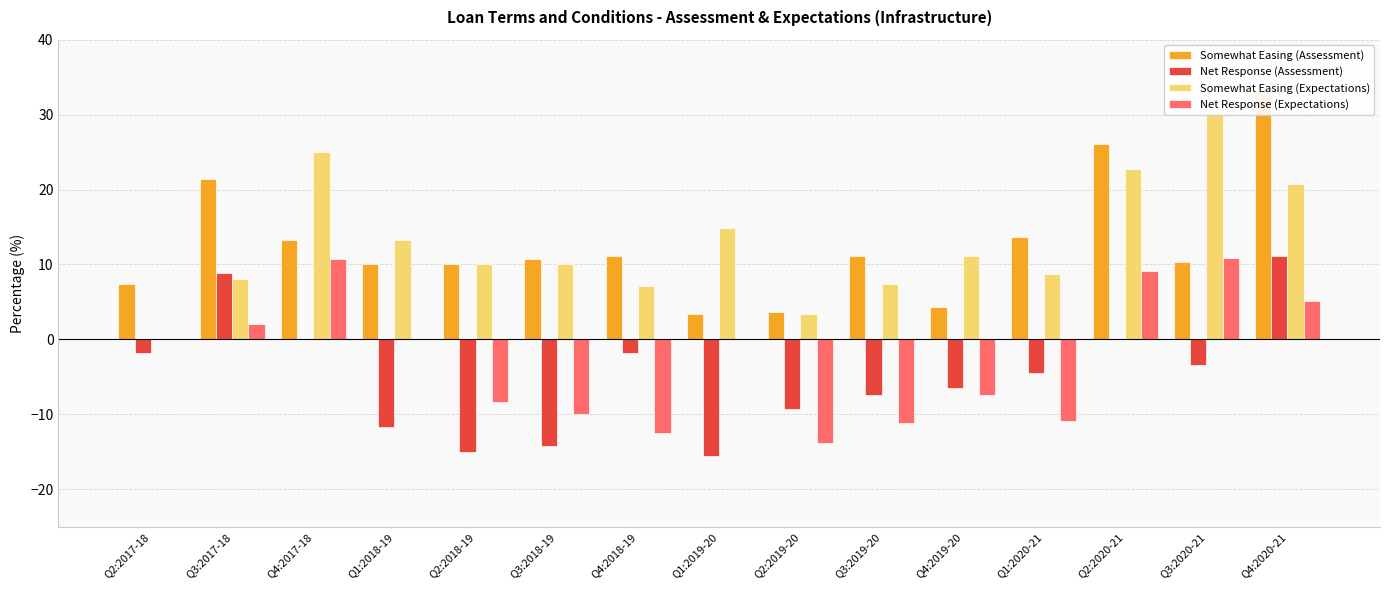

What is the label of the 7th bar from the left?

Q4:2018-19